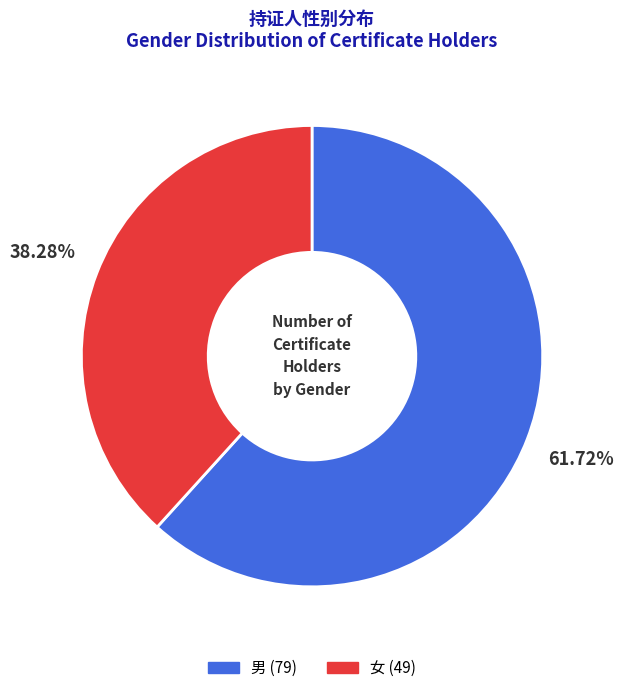

What is the majority slice?

男